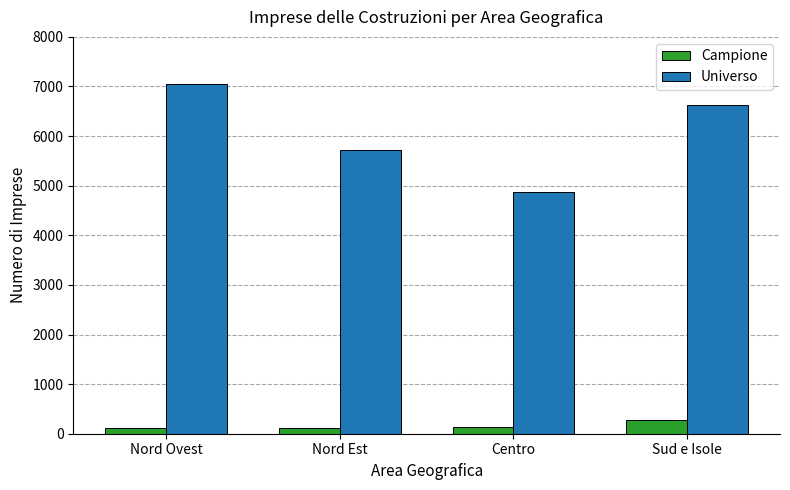

Which series has the widest spread of values?

Universo